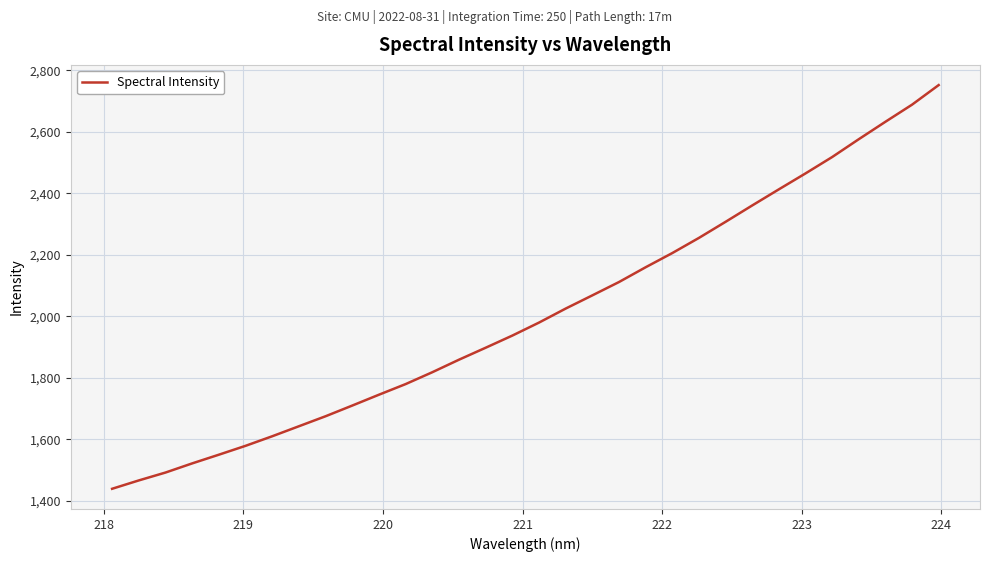

What is the maximum value shown in the chart?

2751.7